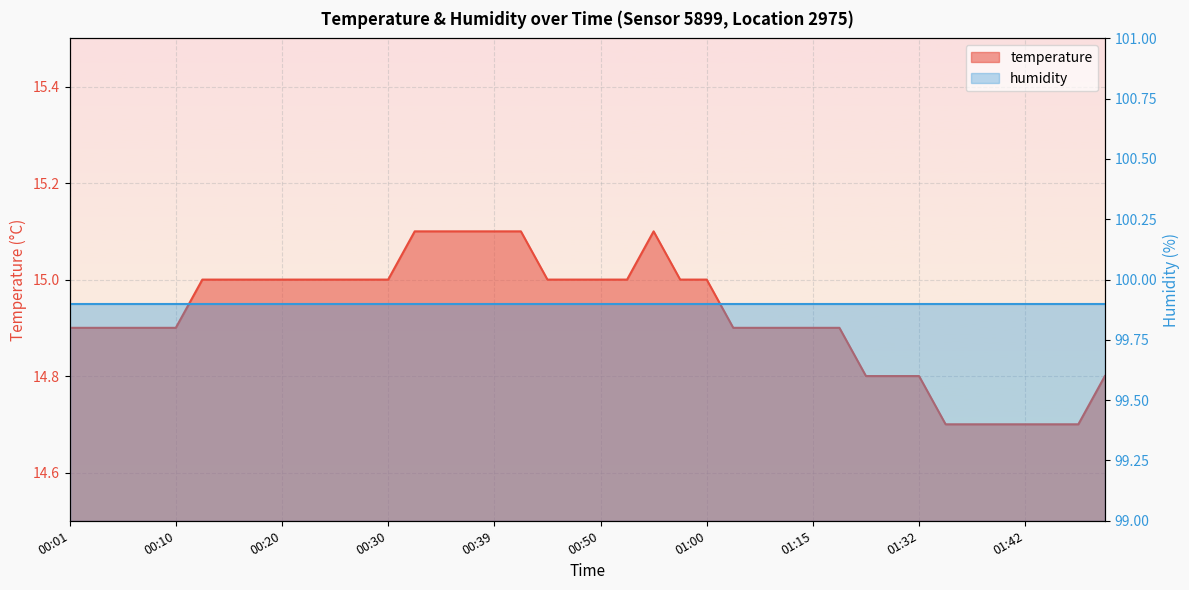

Between 00:39 and 00:08, which is larger?

00:39